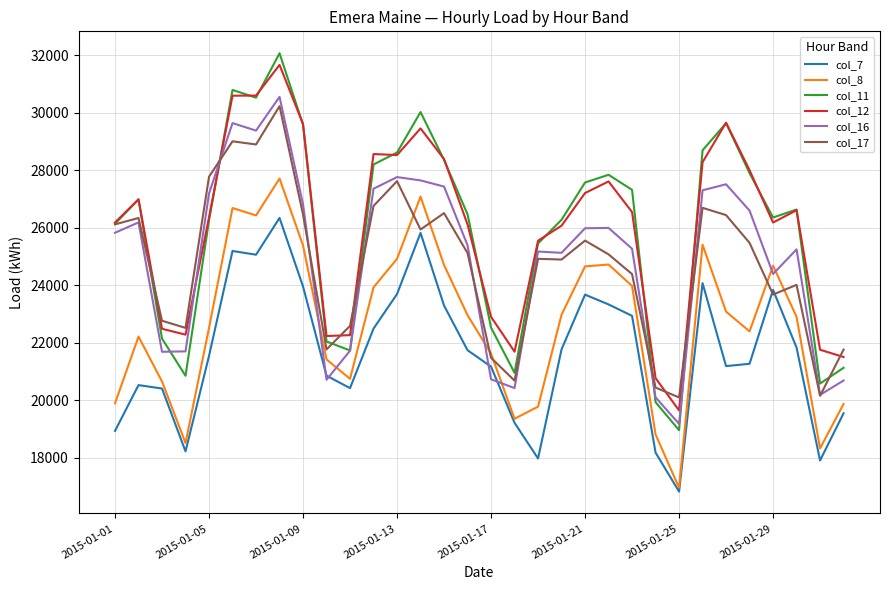

True or false: col_7 has more than 1 points higher than both neighbors.

True